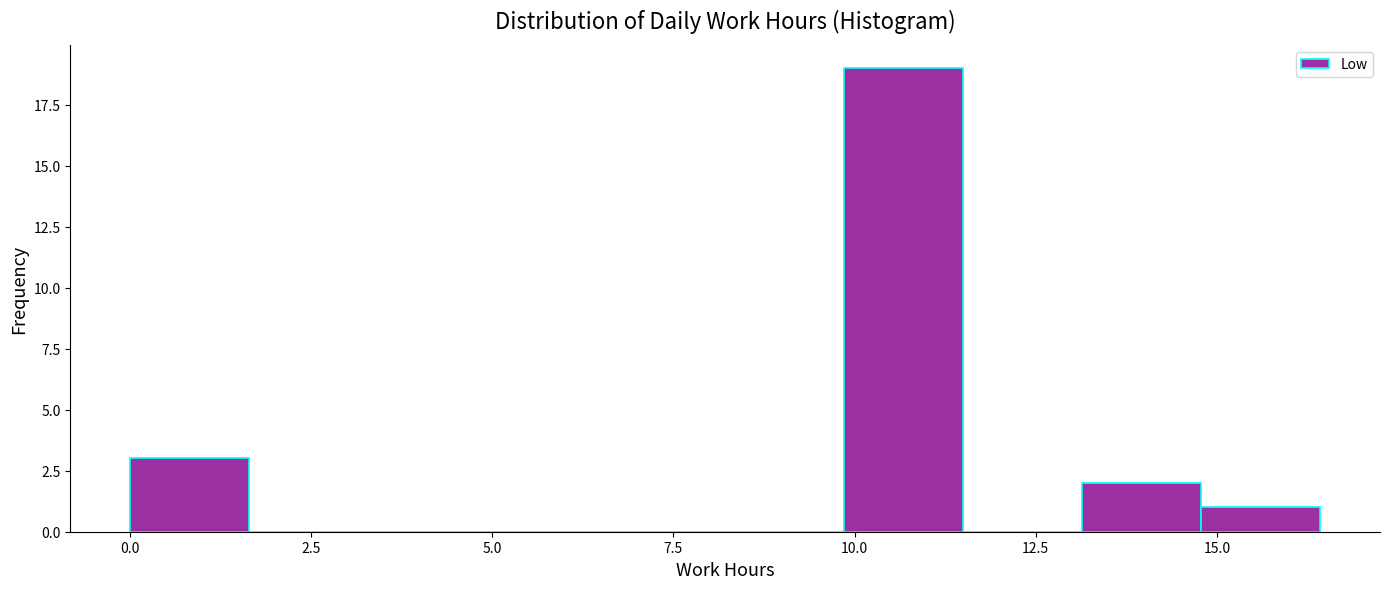

Read against the x-axis, roughly where is the centre of the tallest bar?

10.5